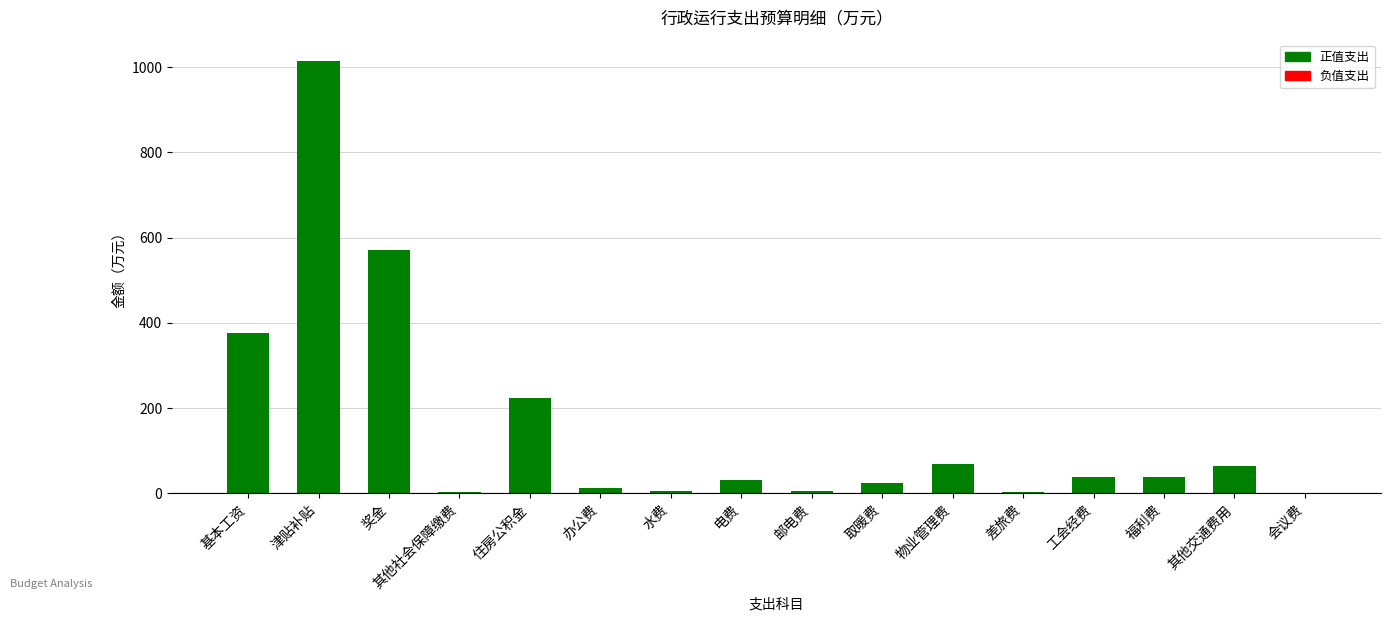

Which has a higher value, 会议费 or 电费?

电费